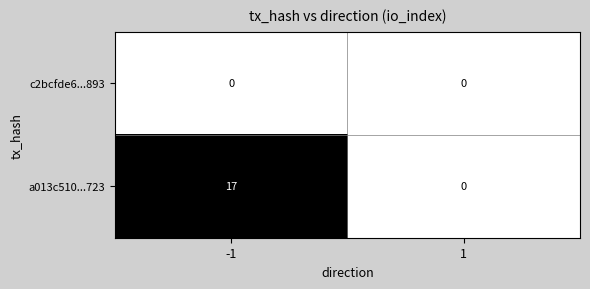

What is the sum of all a013c510...723 values?

17